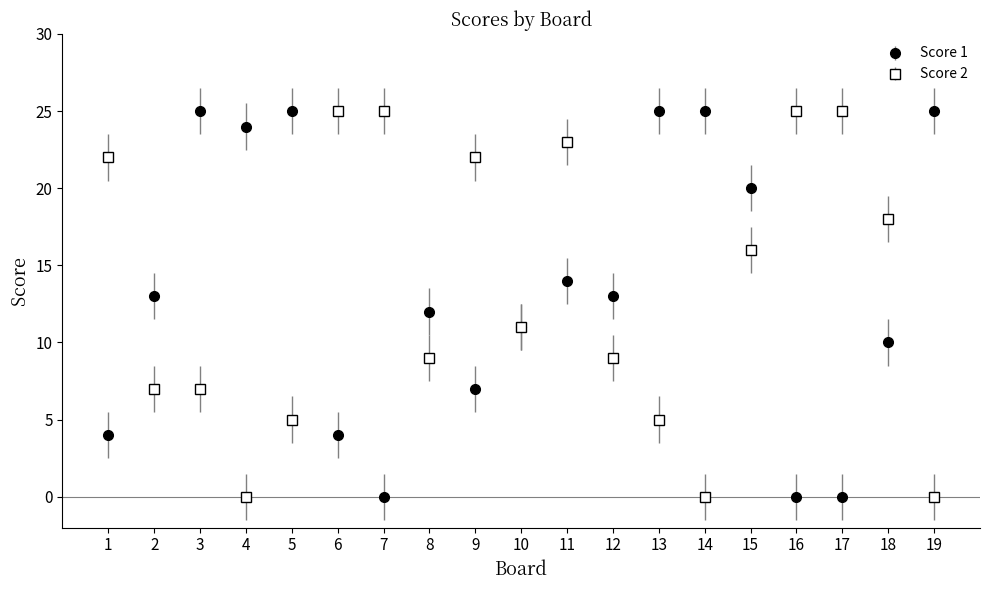

Is the value of Score 1 at 17 greater than the value of Score 2 at 16?

No